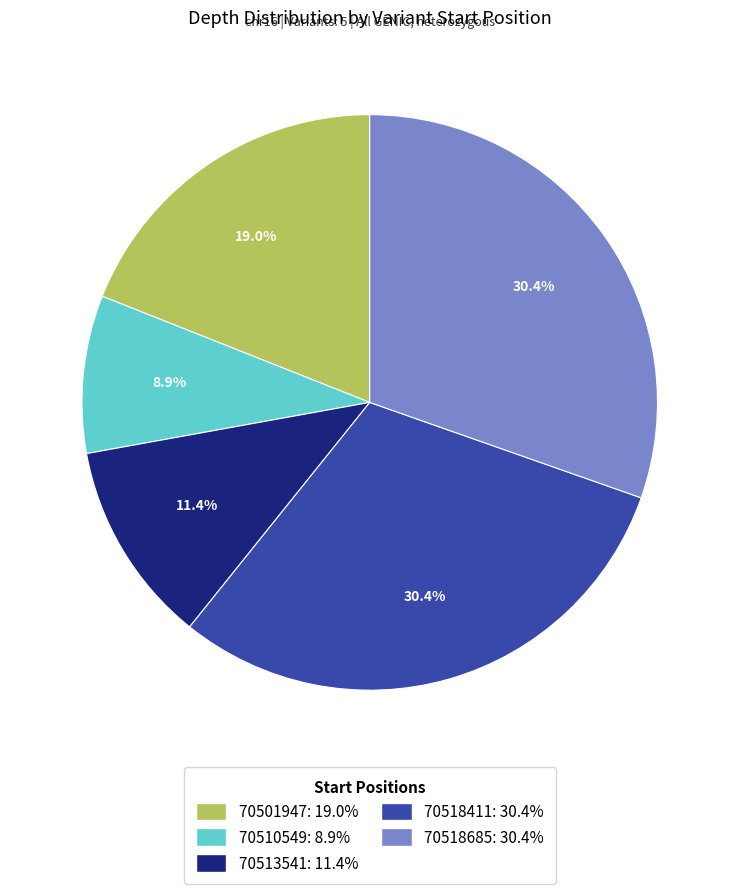

How much of the chart is everything except 70518411?

69.6%